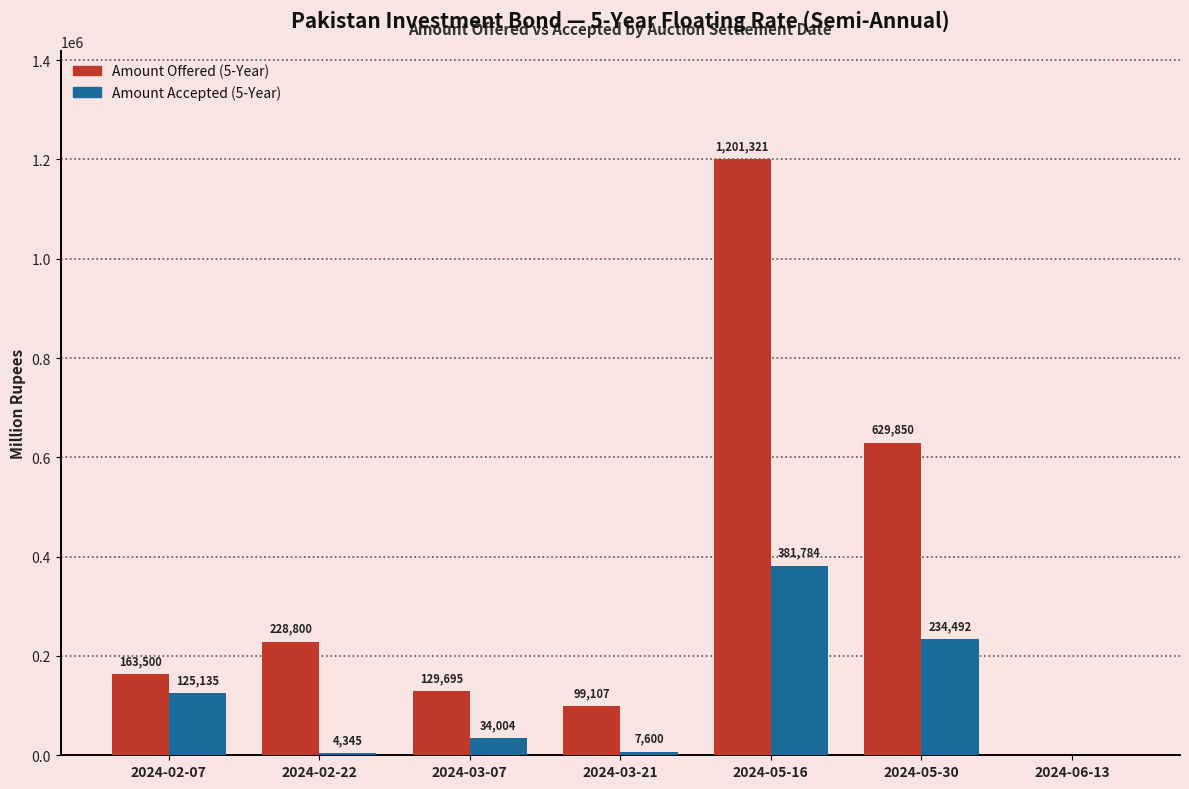

At which label does Amount Accepted (5-Year) reach its peak?

2024-05-16